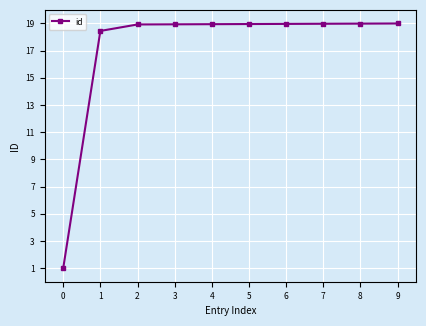

True or false: the data shows 1.0 at 0.

True